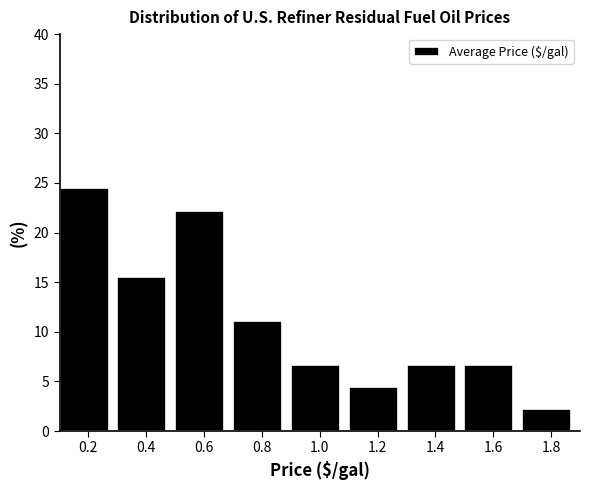

Reading right to left, list all the values displayed in this chart.

2.2	6.7	6.7	4.4	6.7	11.1	22.2	15.6	24.4